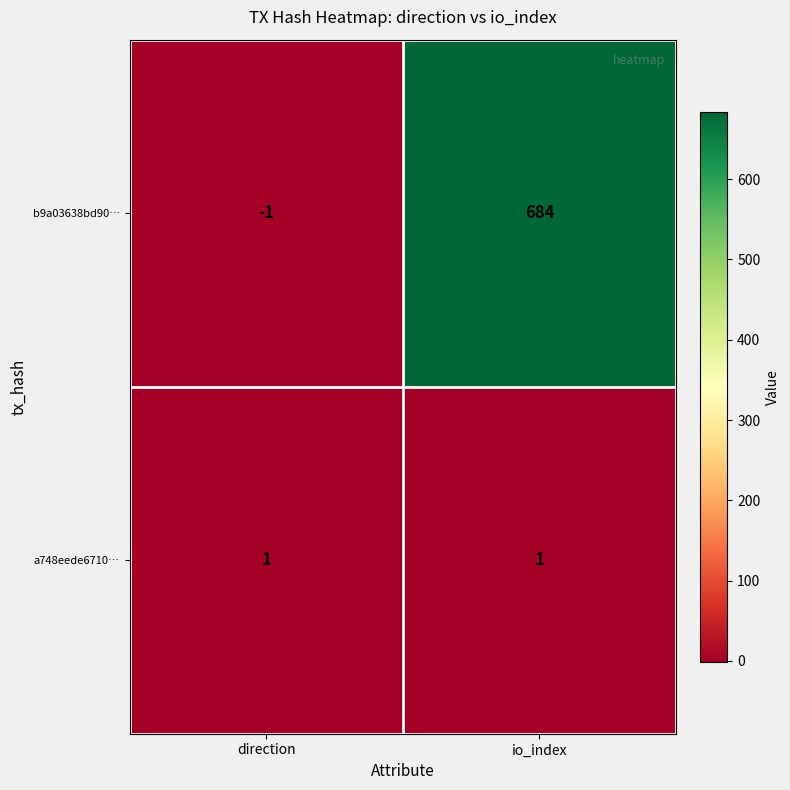

Reading left to right, list all the values displayed in this chart.

b9a03638bd90…: -1	684
a748eede6710…: 1	1